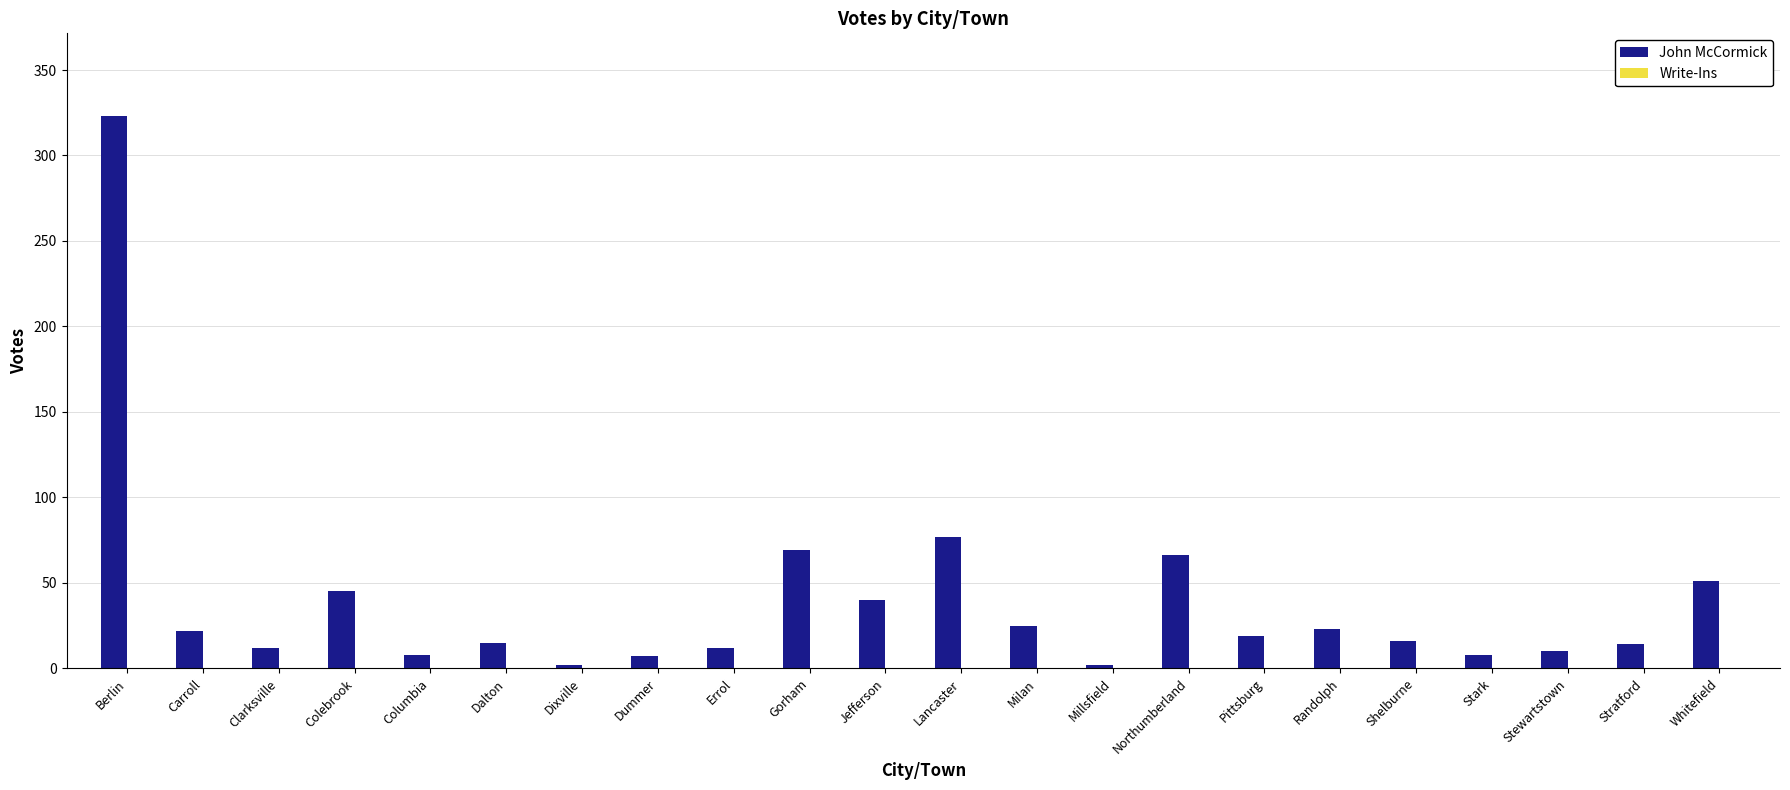

Between Randolph and Whitefield, which is larger?

Whitefield